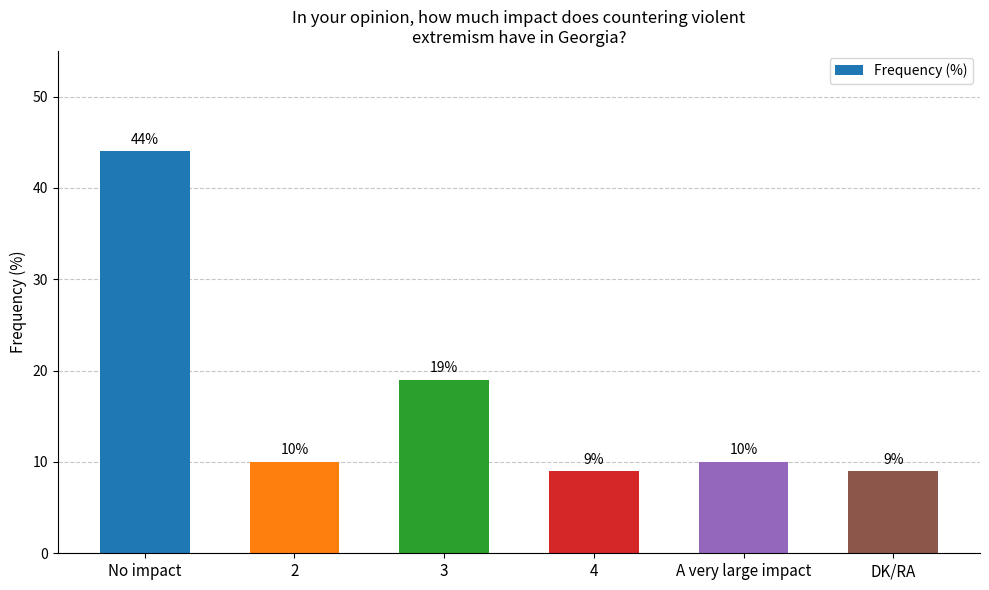

What value does the data have at DK/RA, to the nearest 10?

10